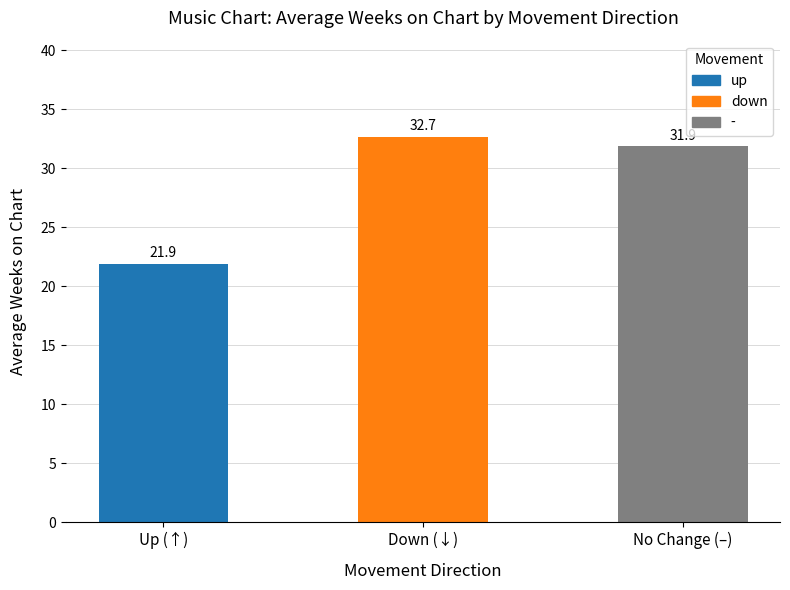

What is the minimum value shown in the chart?

21.9